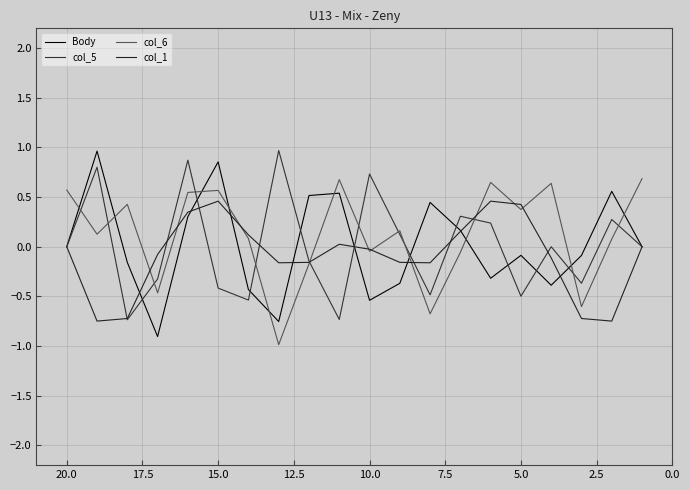

Is the value of Body at 16 greater than the value of col_5 at 12.5?

No